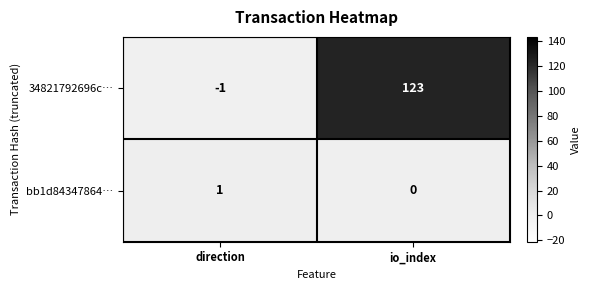

At which label is bb1d84347864… closest to 0?

io_index